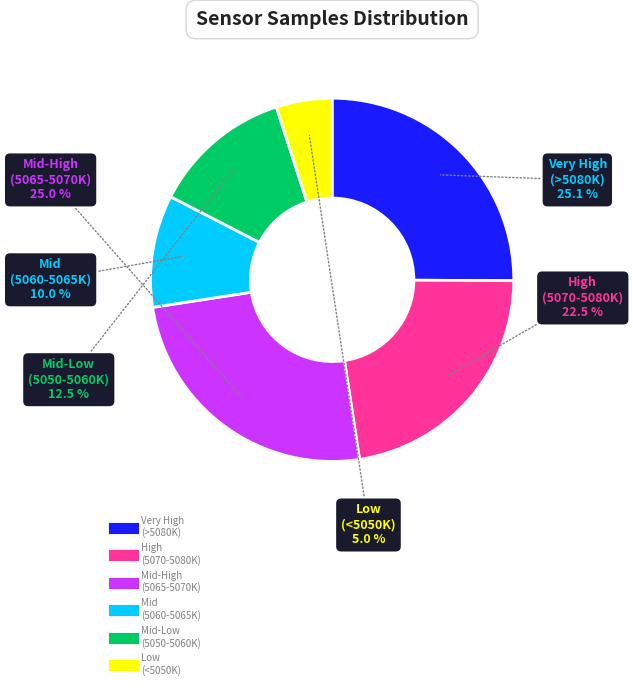

Does any single category account for the majority?

No